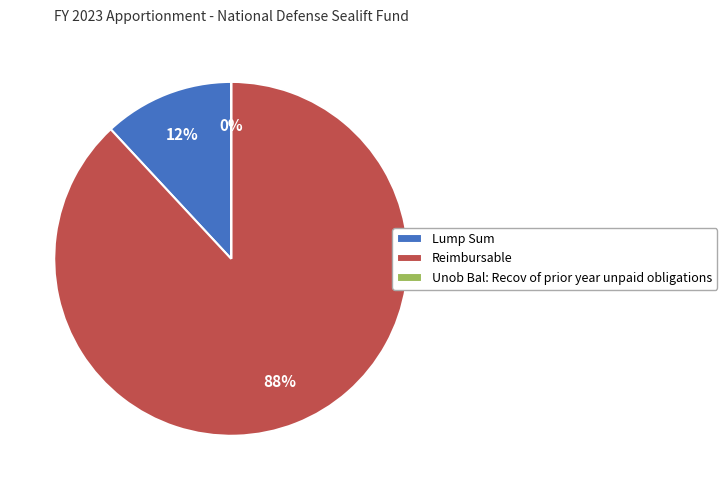

To the nearest percent, what is the average slice percentage?

33%